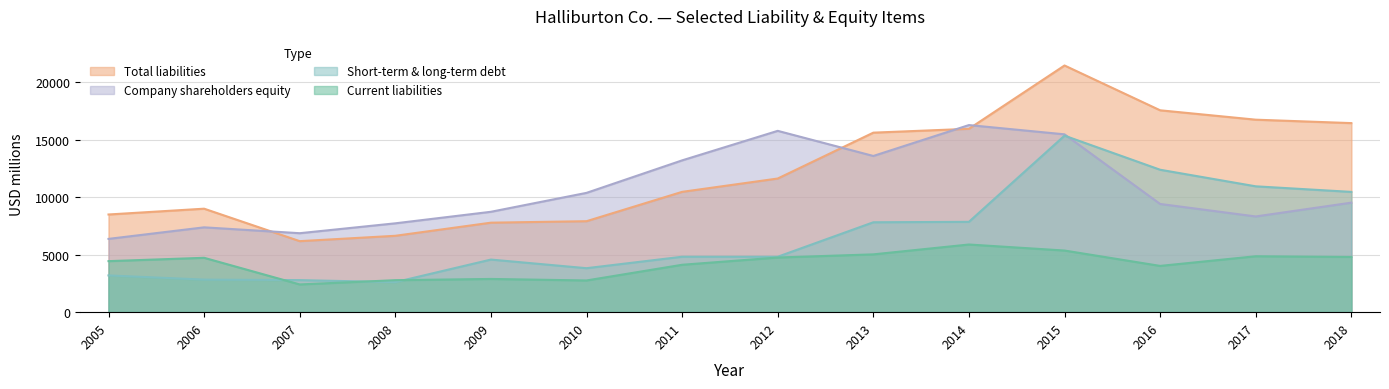

How many categories are shown in the chart?

14